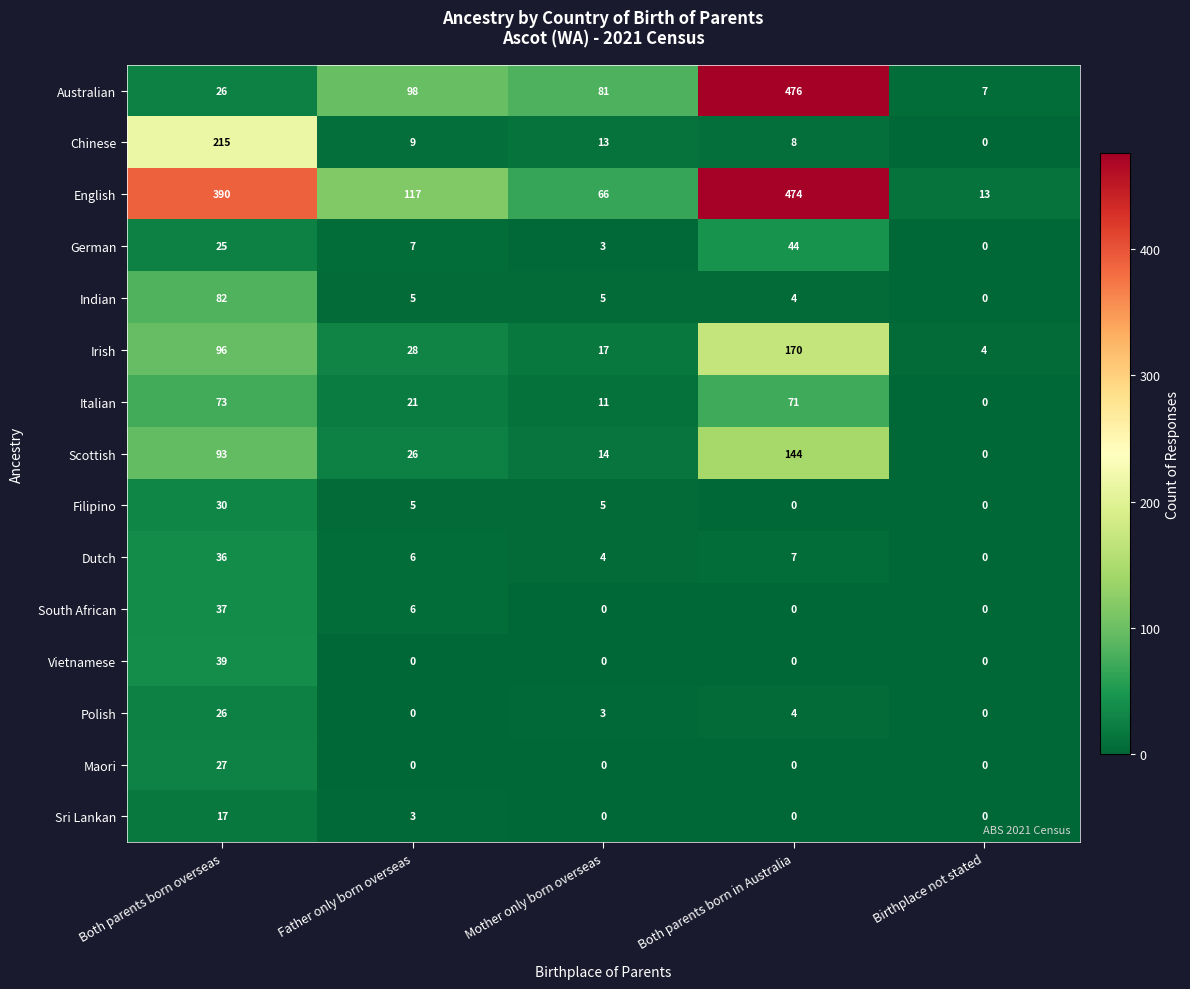

What is the difference between the Australian values at Mother only born overseas and Father only born overseas?

17